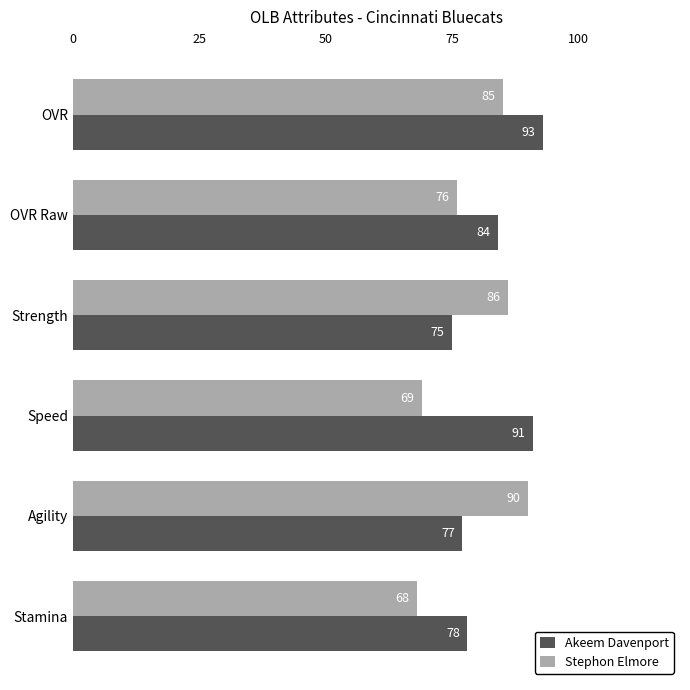

List the series in order of their overall mean, highest first.

Akeem Davenport, Stephon Elmore